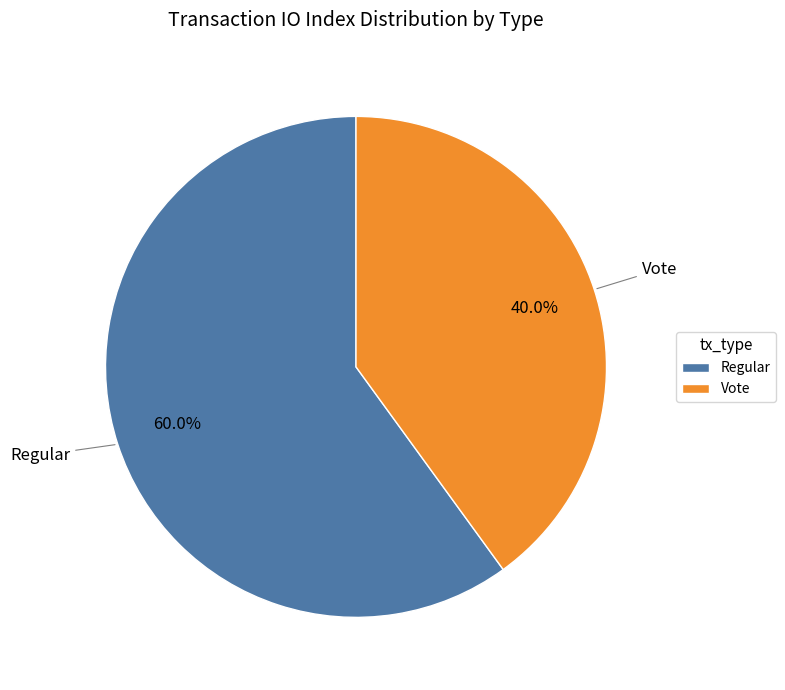

To the nearest percent, what portion does Regular represent?

60%